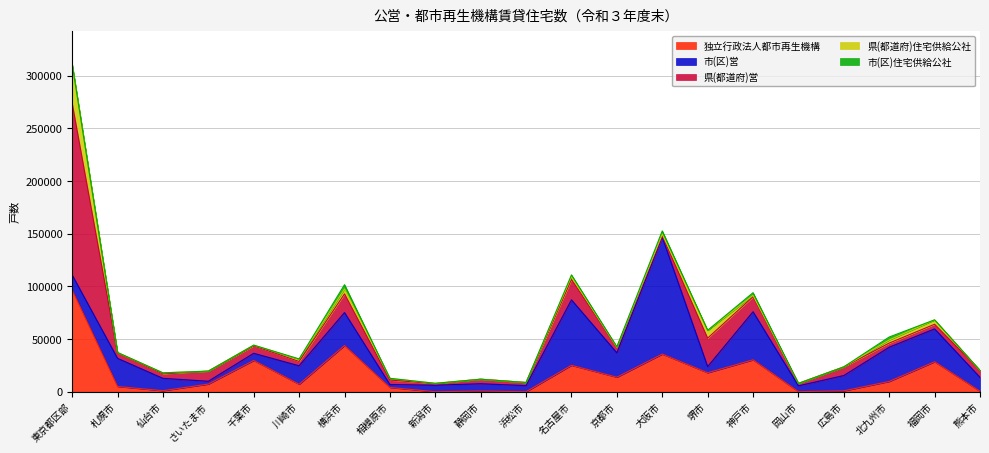

At which category is the sum across all series the highest?

東京都区部